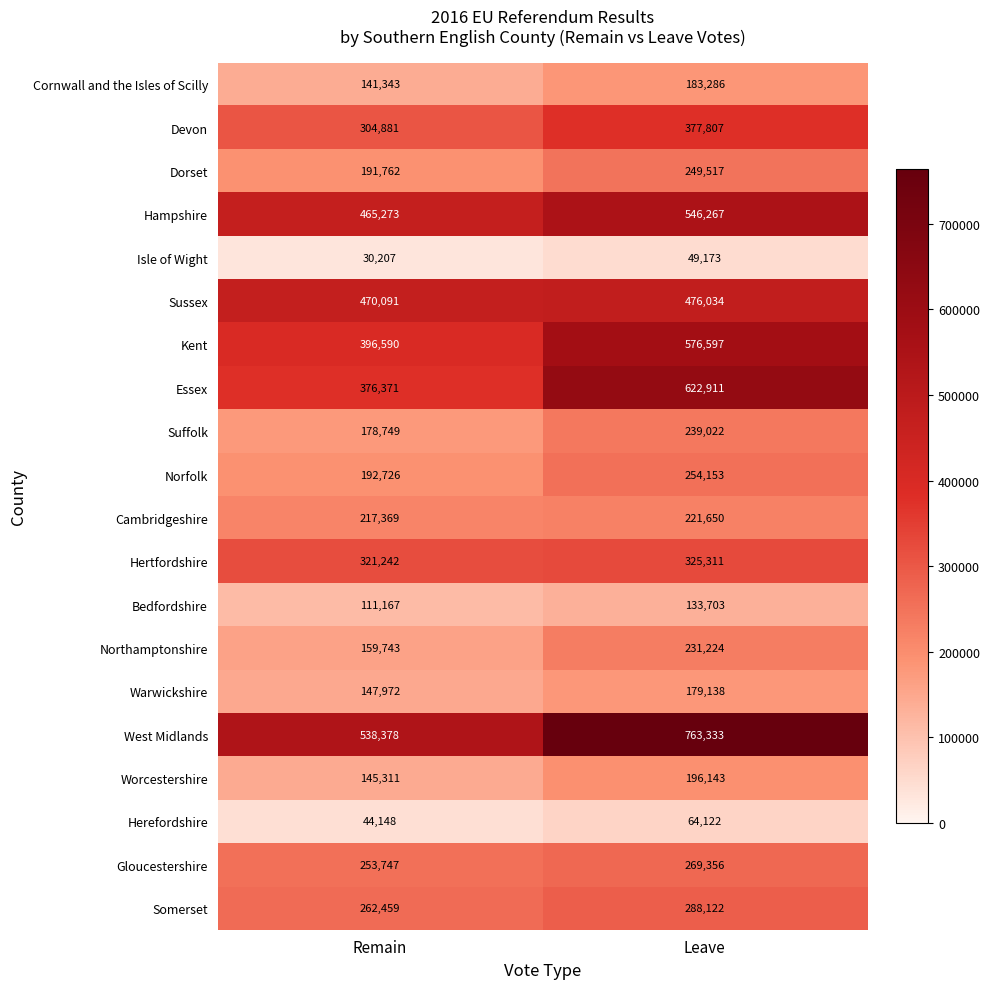

At which label does Norfolk reach its peak?

Leave